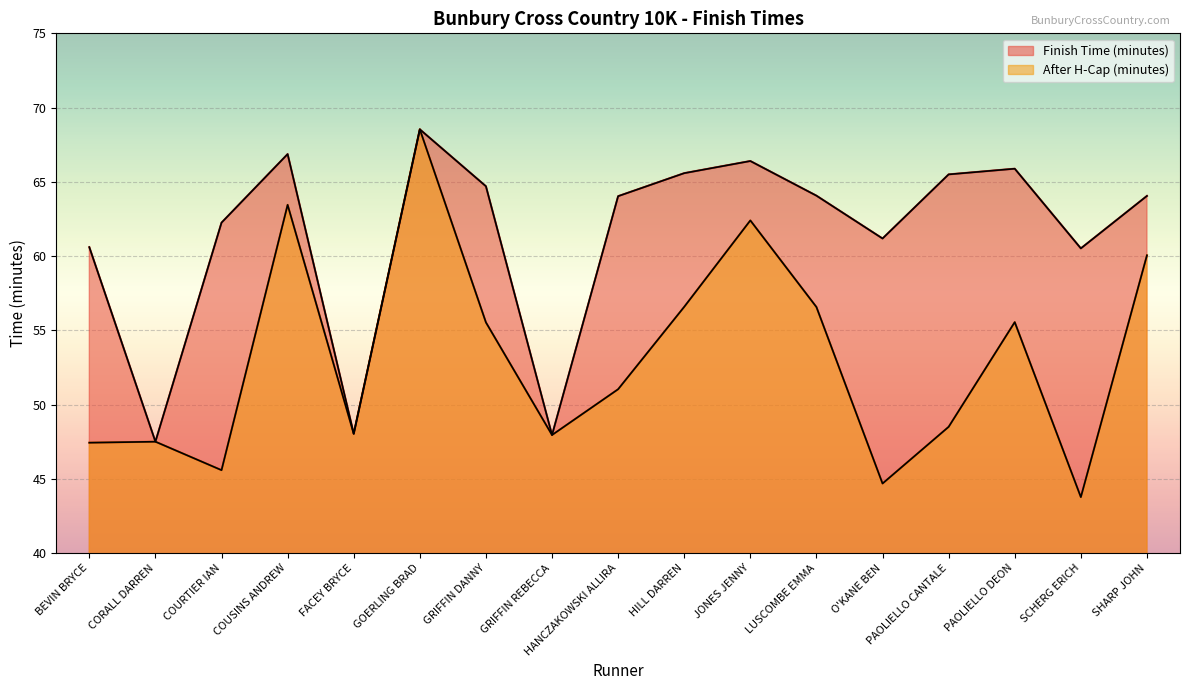

How many data points in After H-Cap (minutes) are above 51?

9